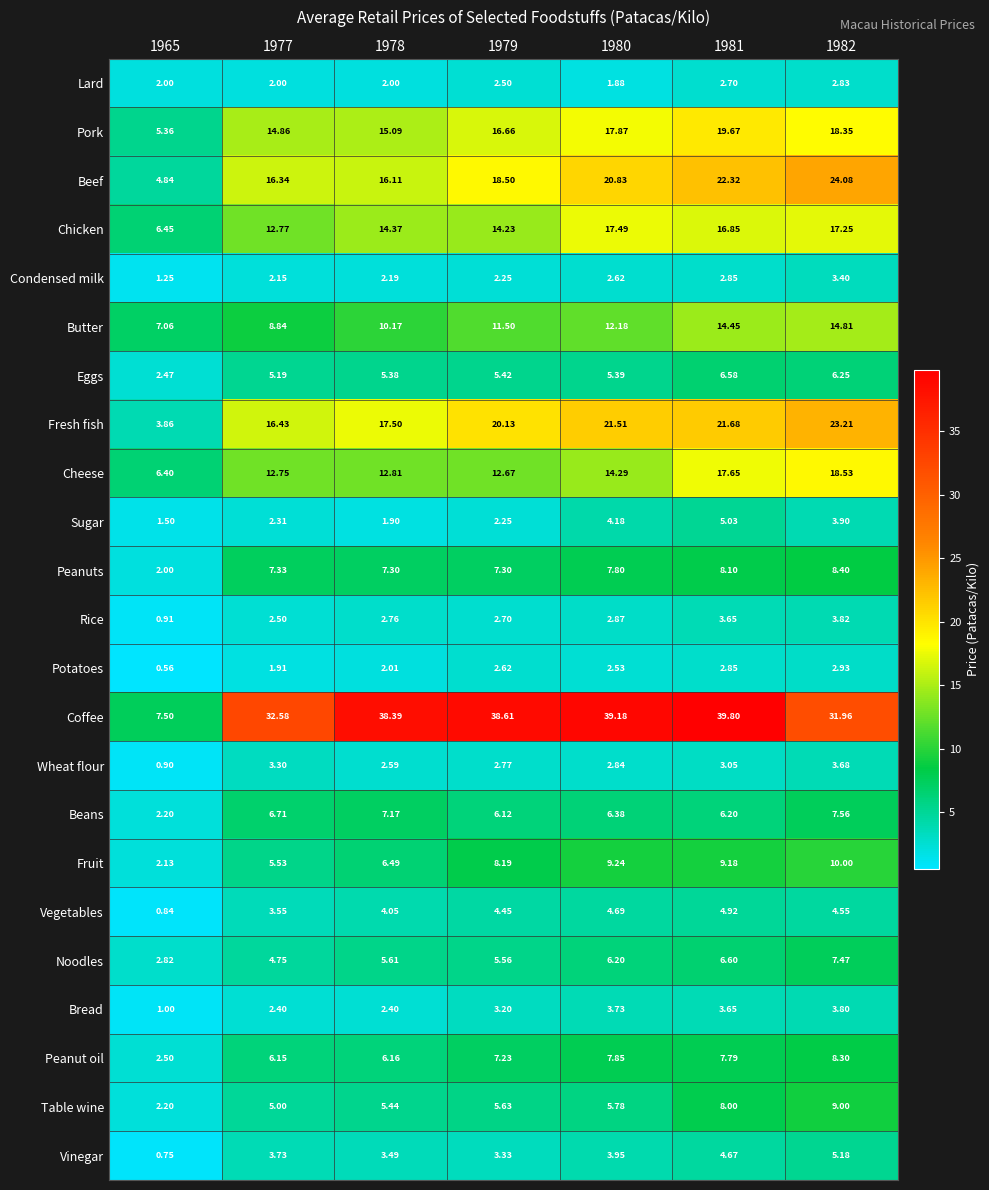

What is the difference between the highest and lowest values at 1978?

36.5